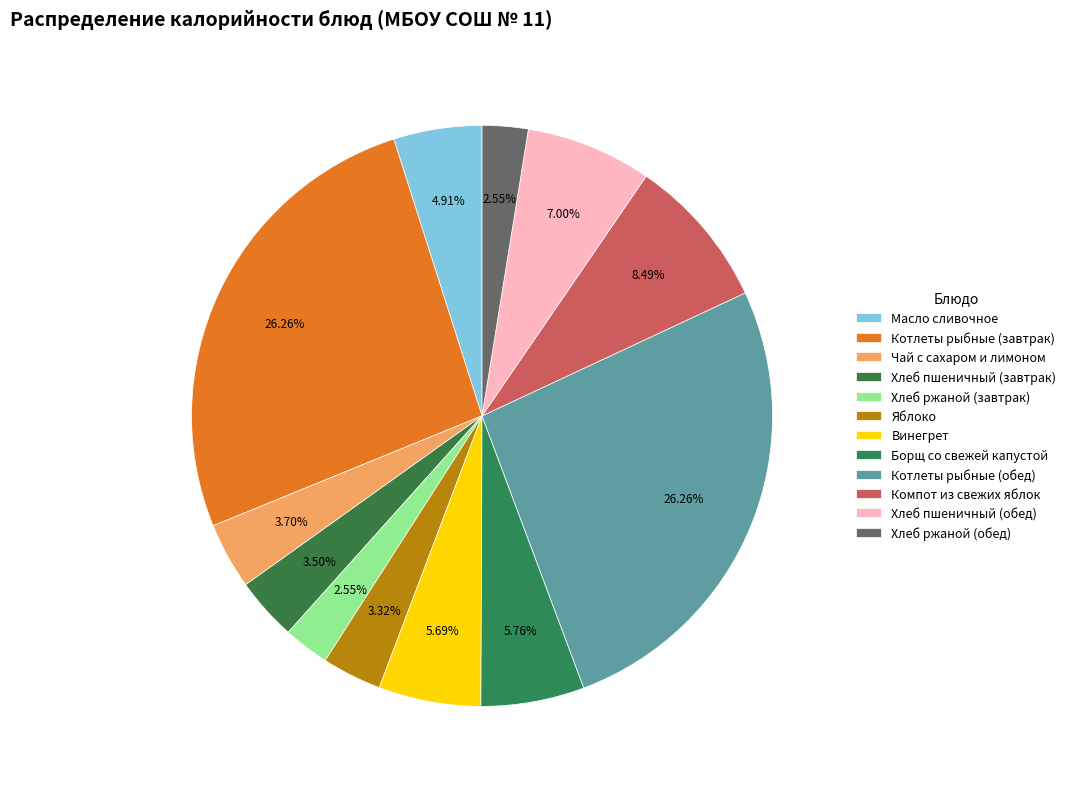

How many segments does this pie chart have?

12